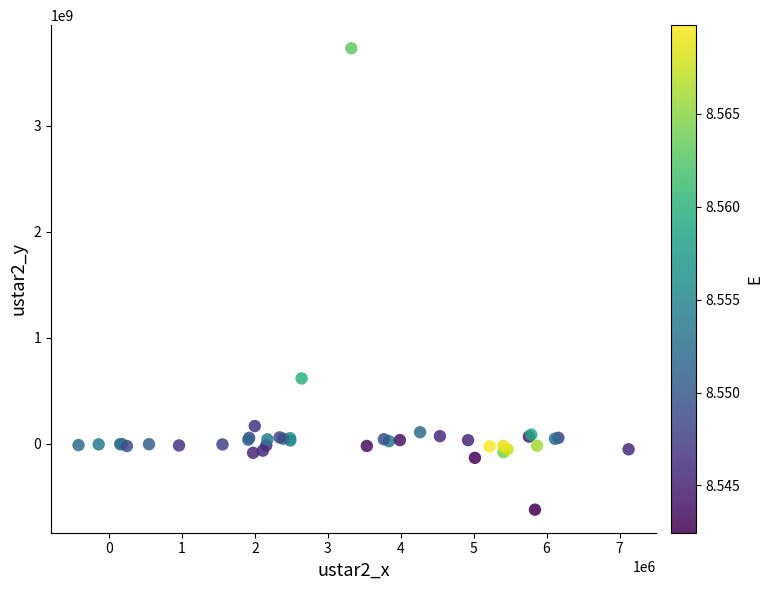

What Y value in the scatter plot is closest to 1554191726?

614837815.3